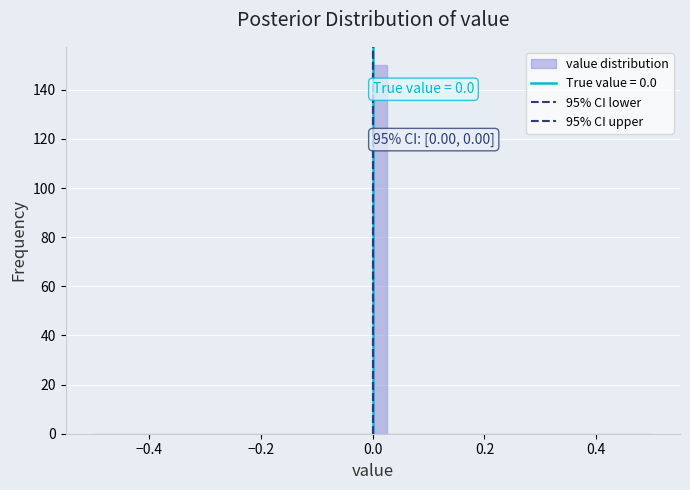

Around what value on the x-axis is the tallest bar? Give the approximate position of its centre, as read against the axis.

0.02